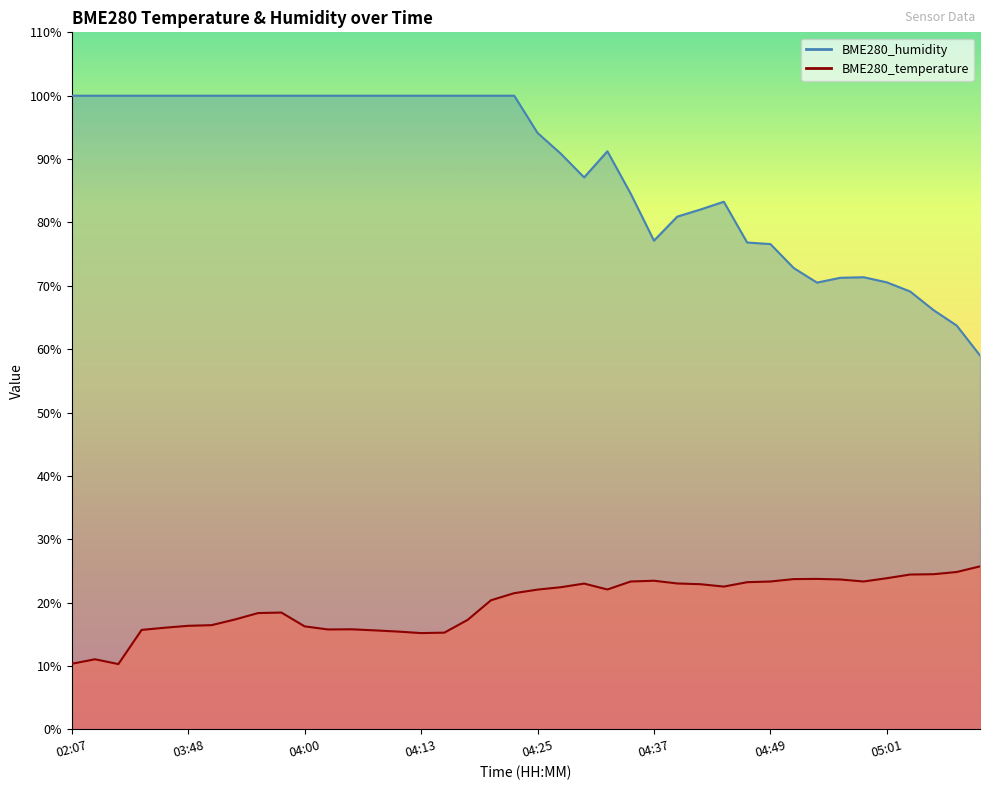

Reading left to right, what are all the values shown in this chart?

BME280_temperature: 02:07=10.4	02:16=11.1	02:35=10.3	03:43=15.7	03:46=16.1	03:48=16.4	03:51=16.5	03:53=17.4	03:56=18.4	03:58=18.4	04:00=16.3	04:03=15.8	04:05=15.8	04:08=15.6	04:10=15.4	04:13=15.2	04:15=15.3	04:17=17.3	04:20=20.4	04:22=21.5	04:25=22.1	04:27=22.4	04:30=23.0	04:32=22.1	04:35=23.4	04:37=23.5	04:39=23.0	04:42=22.9	04:44=22.6	04:47=23.2	04:49=23.4	04:52=23.7	04:54=23.8	04:57=23.7	04:59=23.4	05:01=23.9	05:04=24.4	05:06=24.5	05:09=24.9	05:11=25.7
BME280_humidity: 02:07=100.0	02:16=100.0	02:35=100.0	03:43=100.0	03:46=100.0	03:48=100.0	03:51=100.0	03:53=100.0	03:56=100.0	03:58=100.0	04:00=100.0	04:03=100.0	04:05=100.0	04:08=100.0	04:10=100.0	04:13=100.0	04:15=100.0	04:17=100.0	04:20=100.0	04:22=100.0	04:25=94.1	04:27=90.8	04:30=87.1	04:32=91.2	04:35=84.5	04:37=77.1	04:39=80.9	04:42=82.0	04:44=83.3	04:47=76.8	04:49=76.6	04:52=72.8	04:54=70.5	04:57=71.3	04:59=71.4	05:01=70.5	05:04=69.1	05:06=66.2	05:09=63.7	05:11=59.0